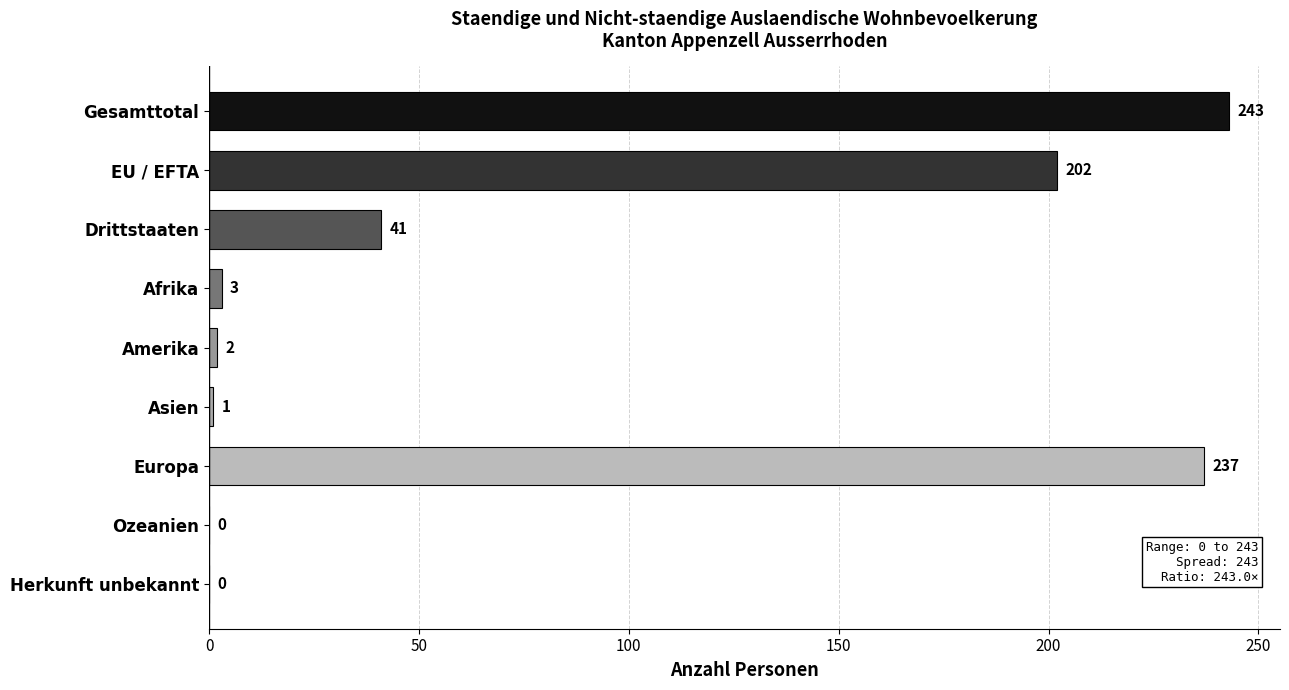

What is the sum of all values?

729